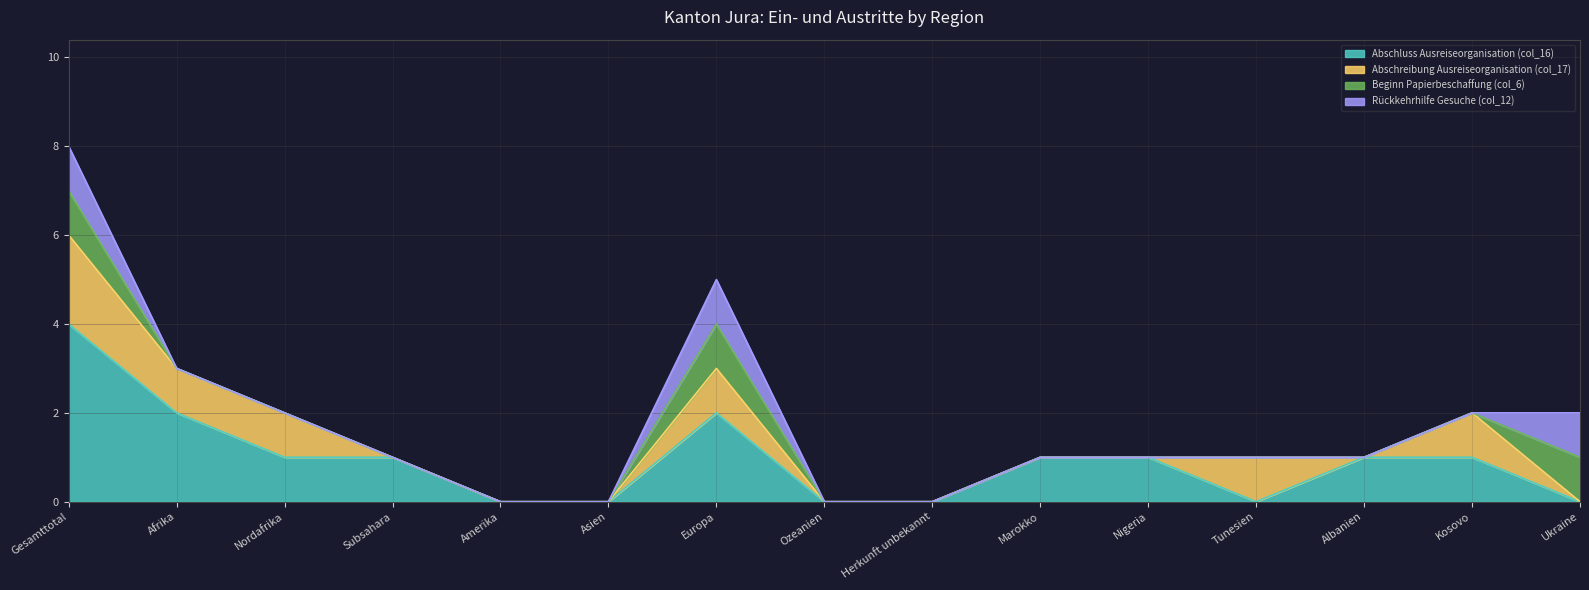

How many values in Beginn Papierbeschaffung (col_6) are above zero?

3